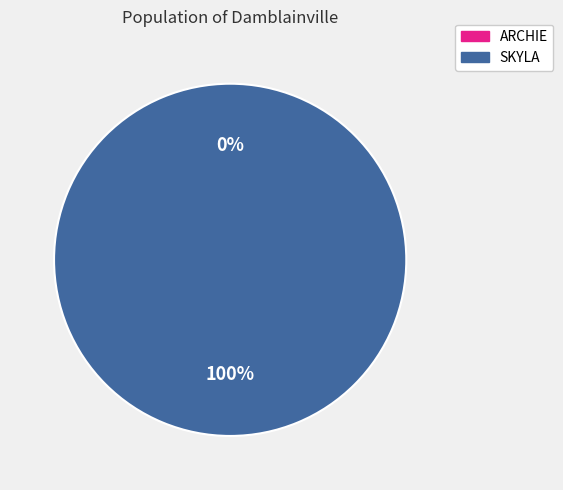

The ARCHIE slice represents 7% of the pie. True or false?

False